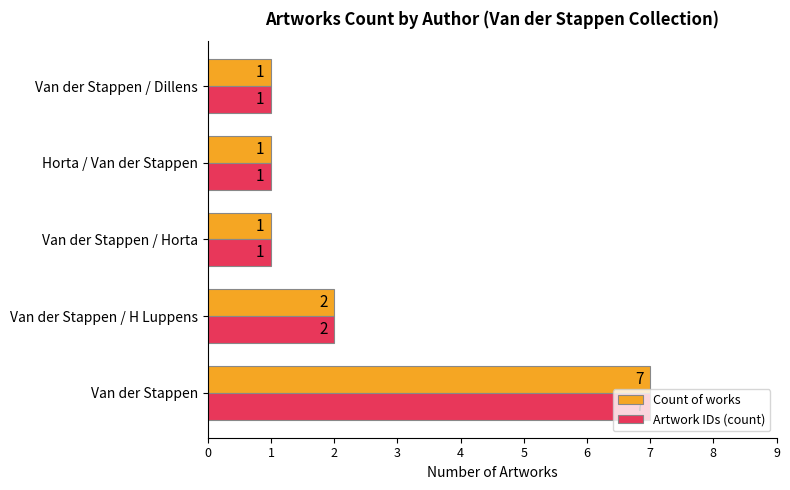

How many series are shown in this chart?

2